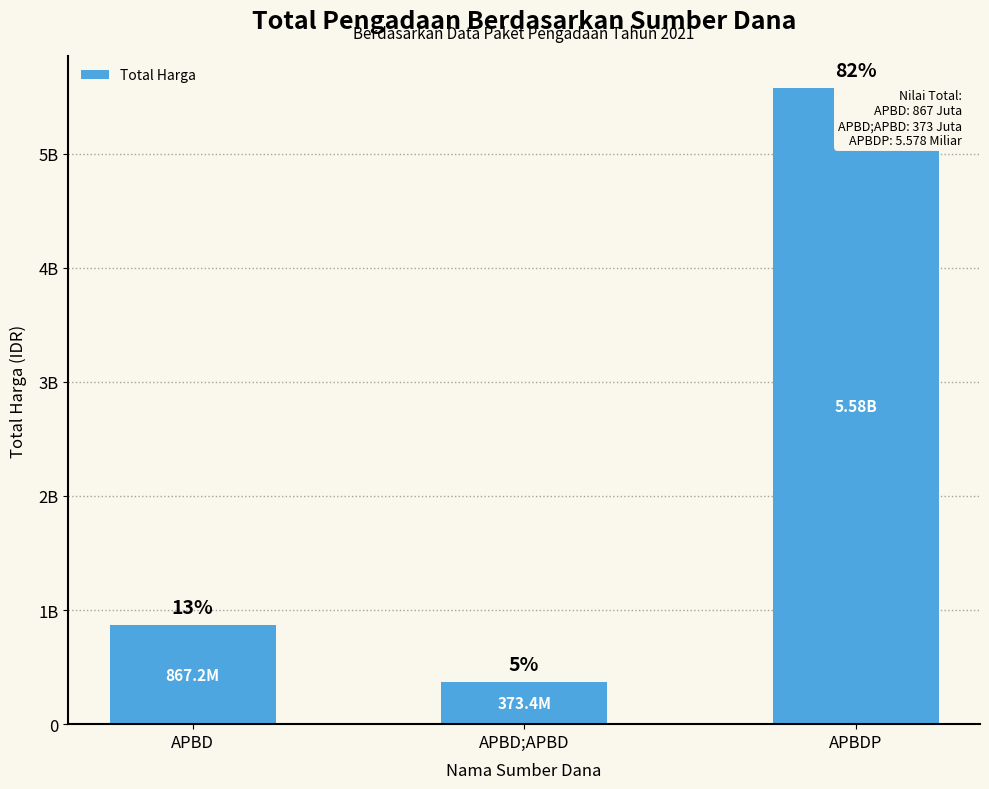

What is the minimum value shown in the chart?

373404000